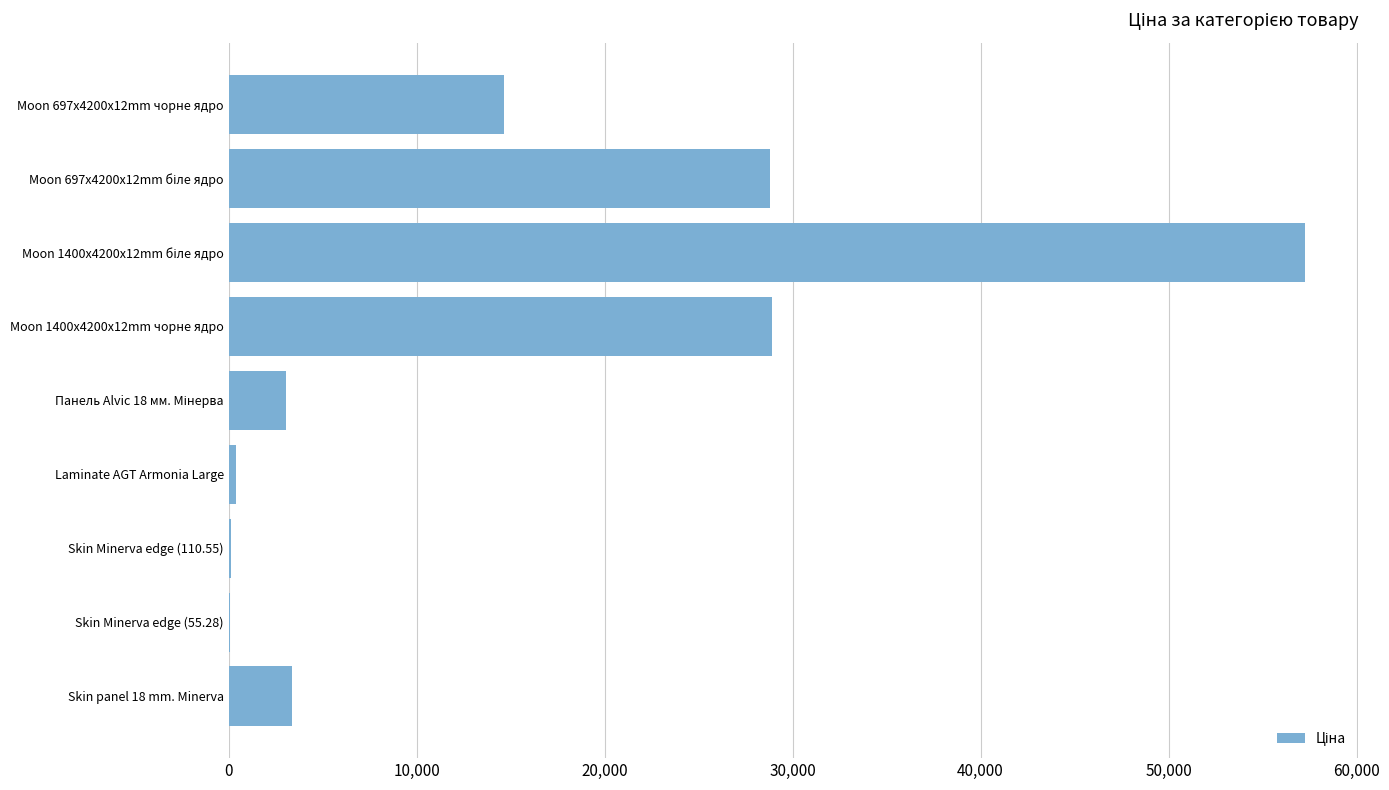

What is the sum of all values?

136575.9